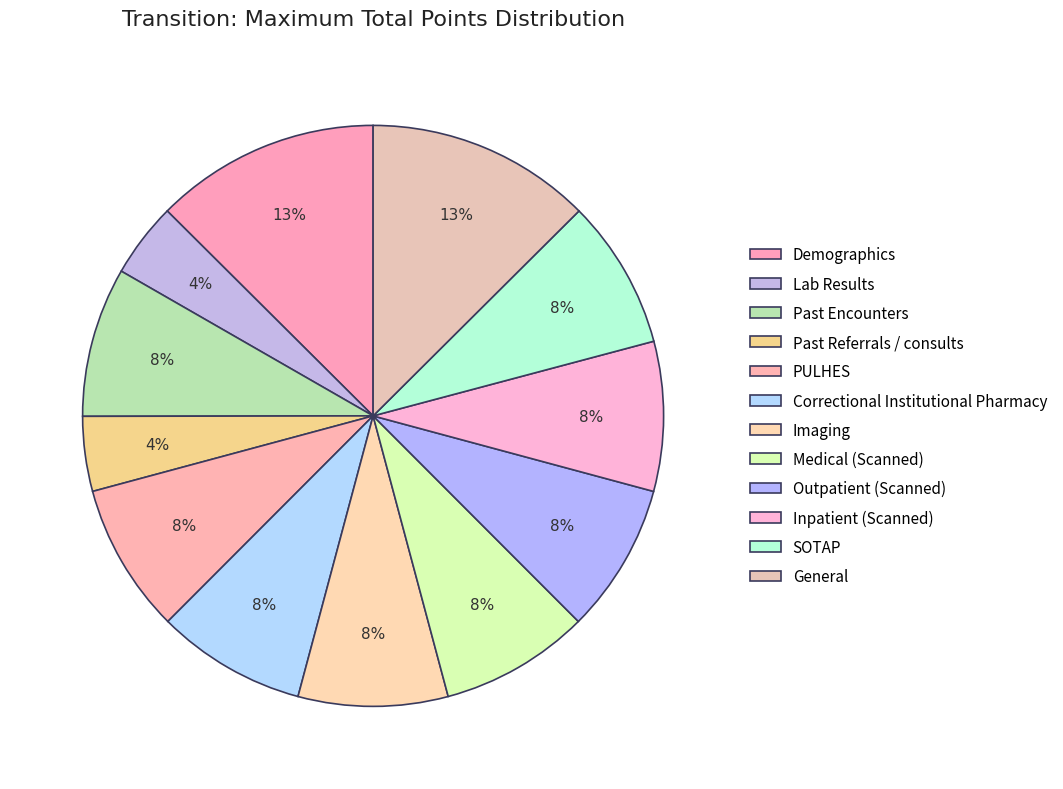

How many segments does this pie chart have?

12